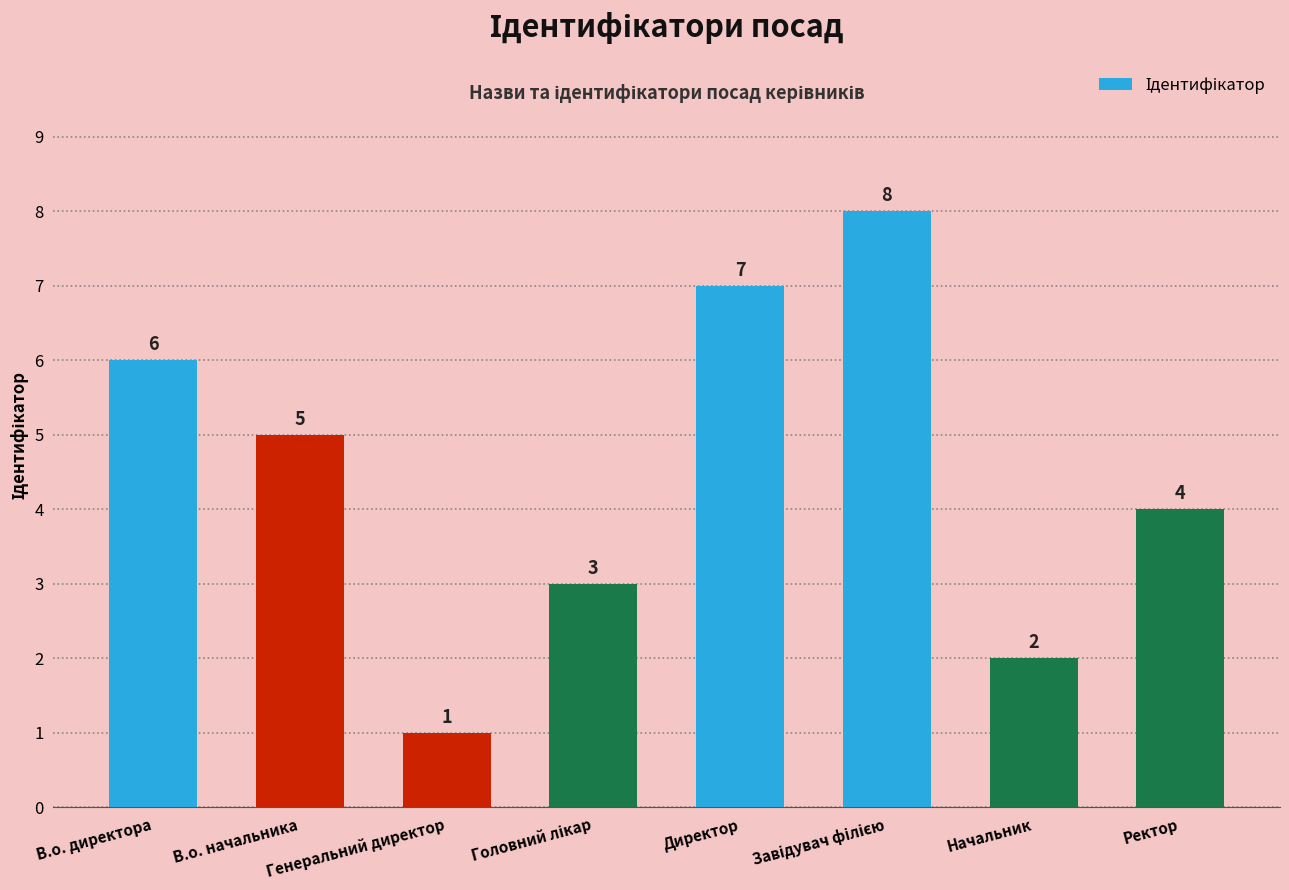

What is the change in value from Генеральний директор to Директор?

+6